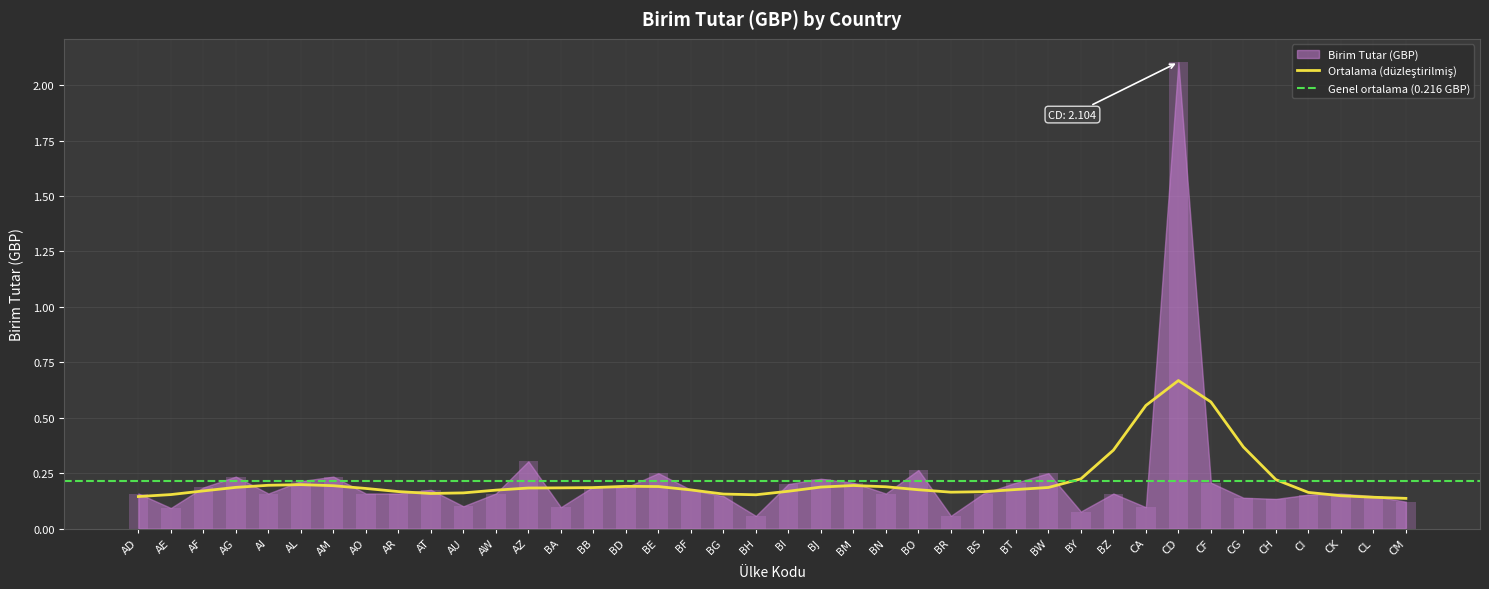

Which category has the lowest value across all series?

BH